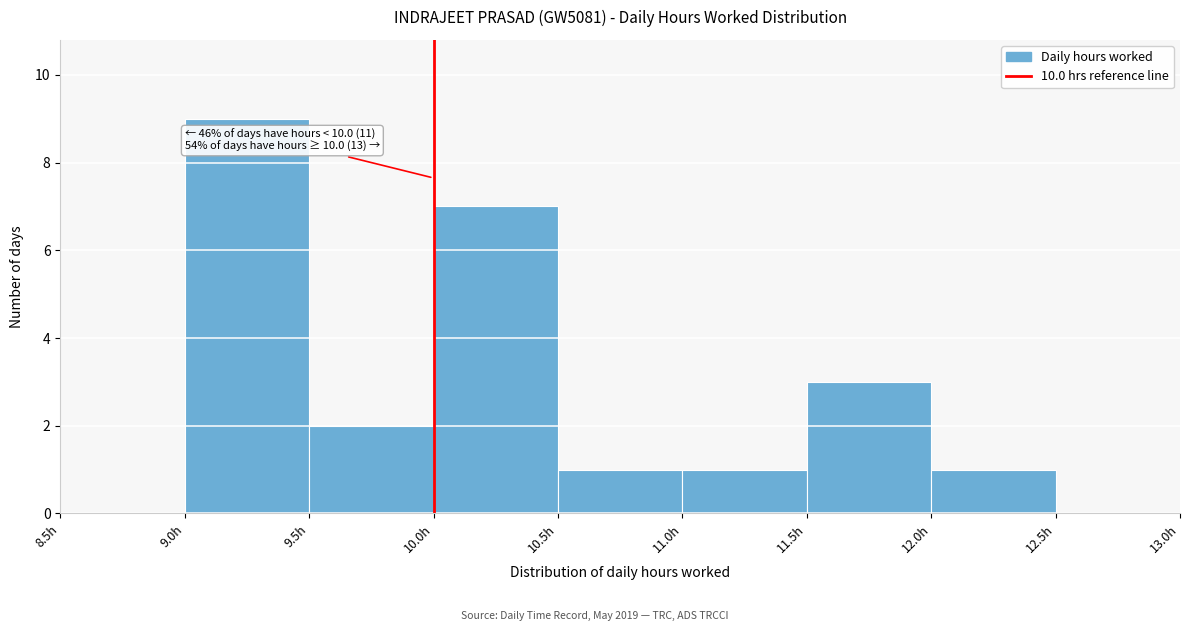

Over which range of the x-axis is the bar tallest?

9.0 to 9.5